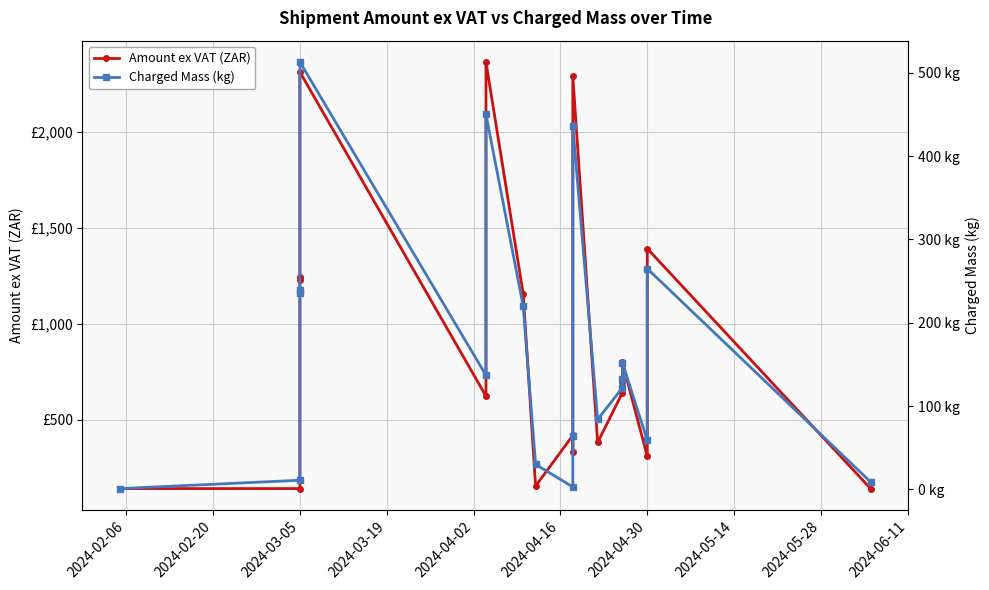

What is the sum of all Amount ex VAT (ZAR) values?

16770.7